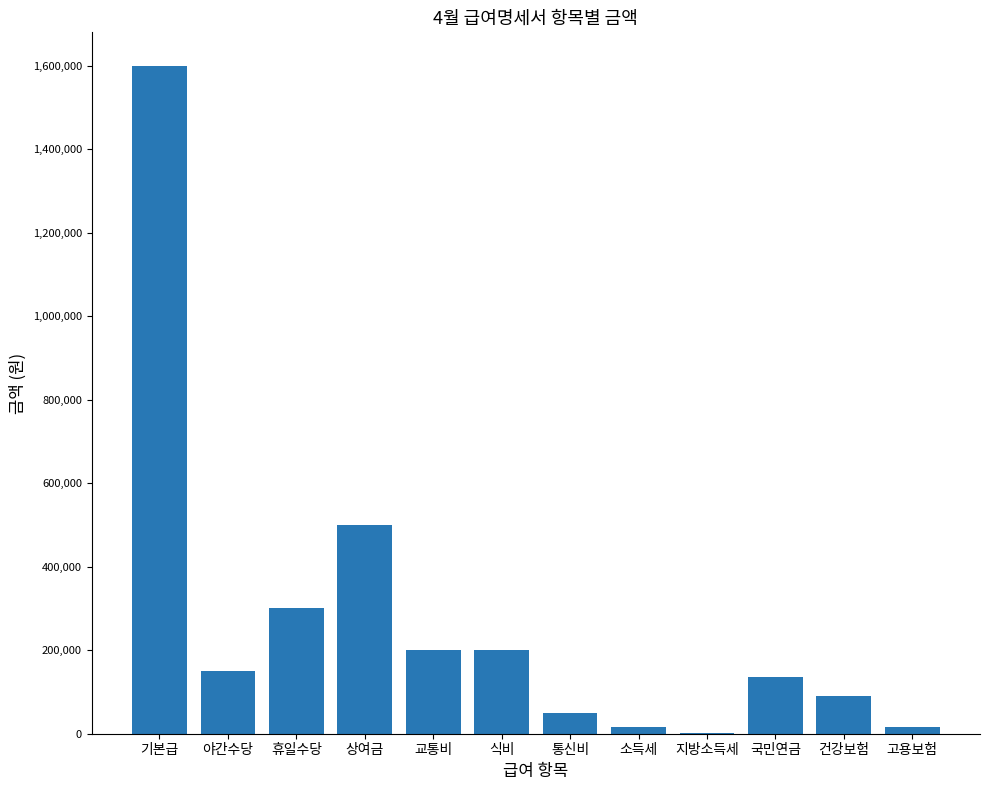

Which label corresponds to the largest value in the chart?

기본급